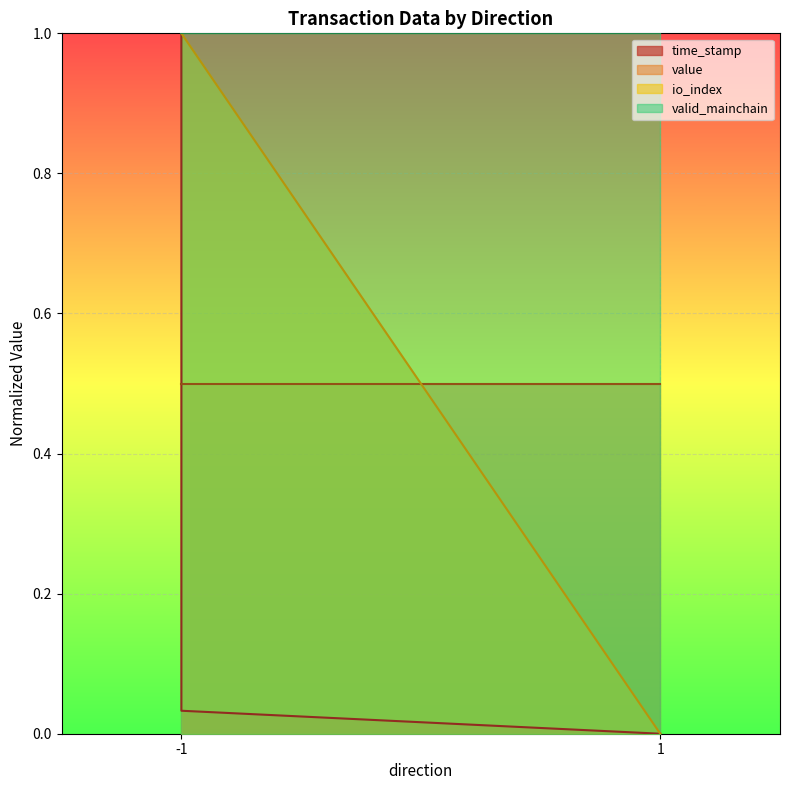

True or false: io_index has more than 0 points higher than both neighbors.

False